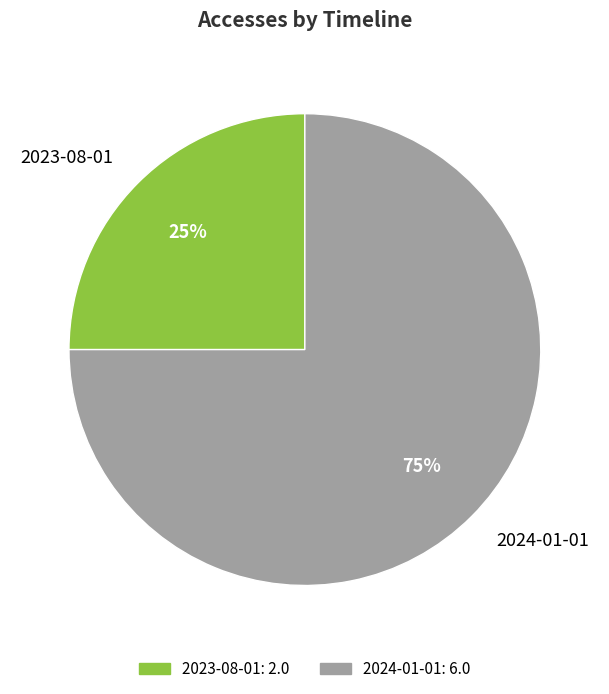

What percentage is the 2023-08-01 slice, to the nearest percent?

25%